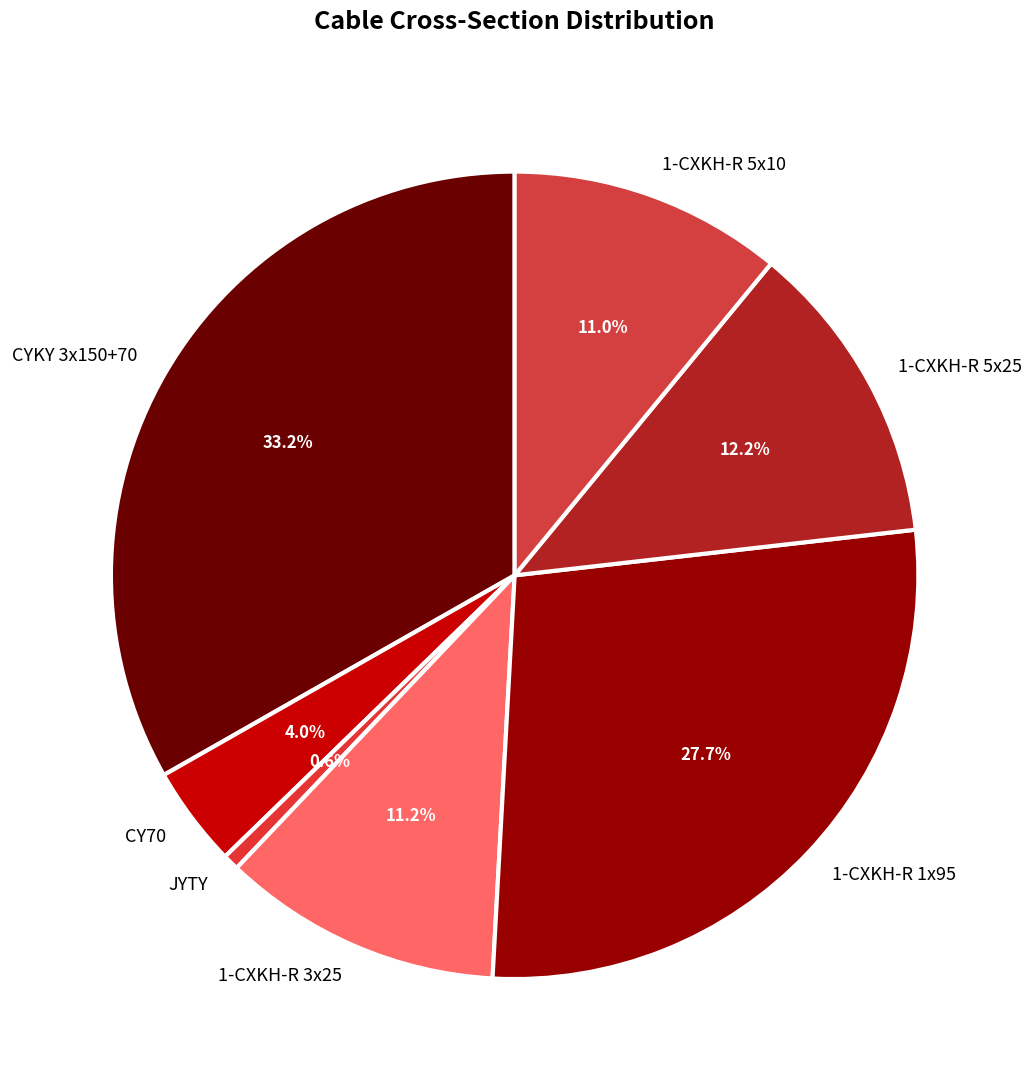

Which category has the smallest portion of the pie?

JYTY